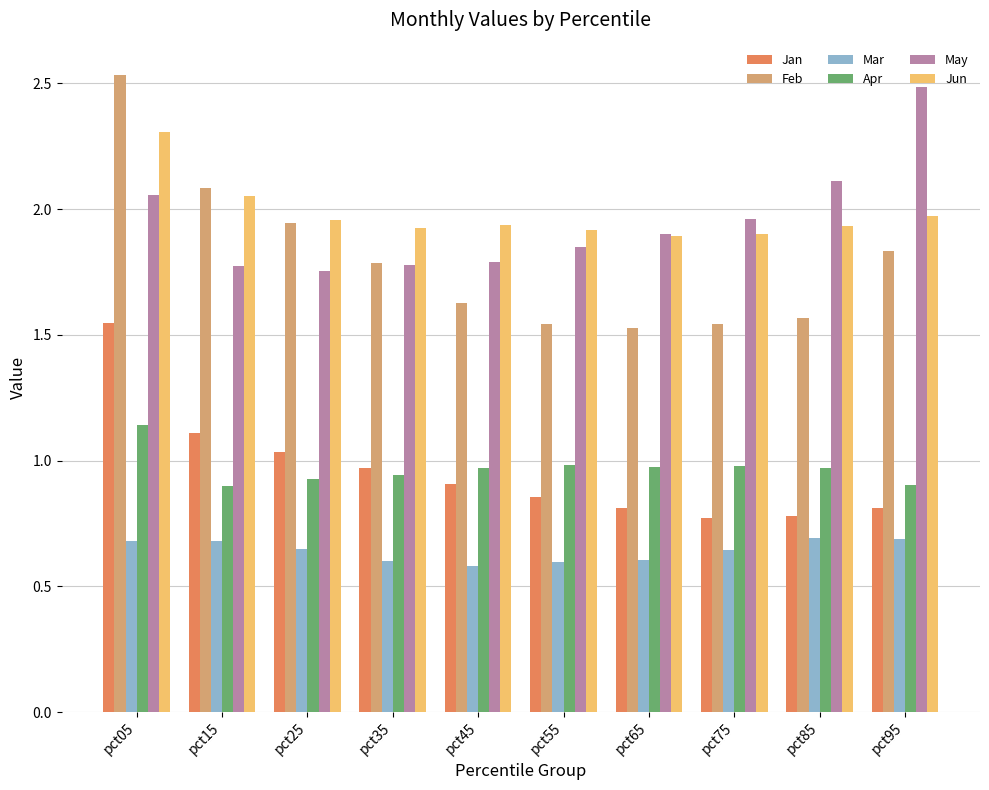

At which label does Jan reach its peak?

pct05